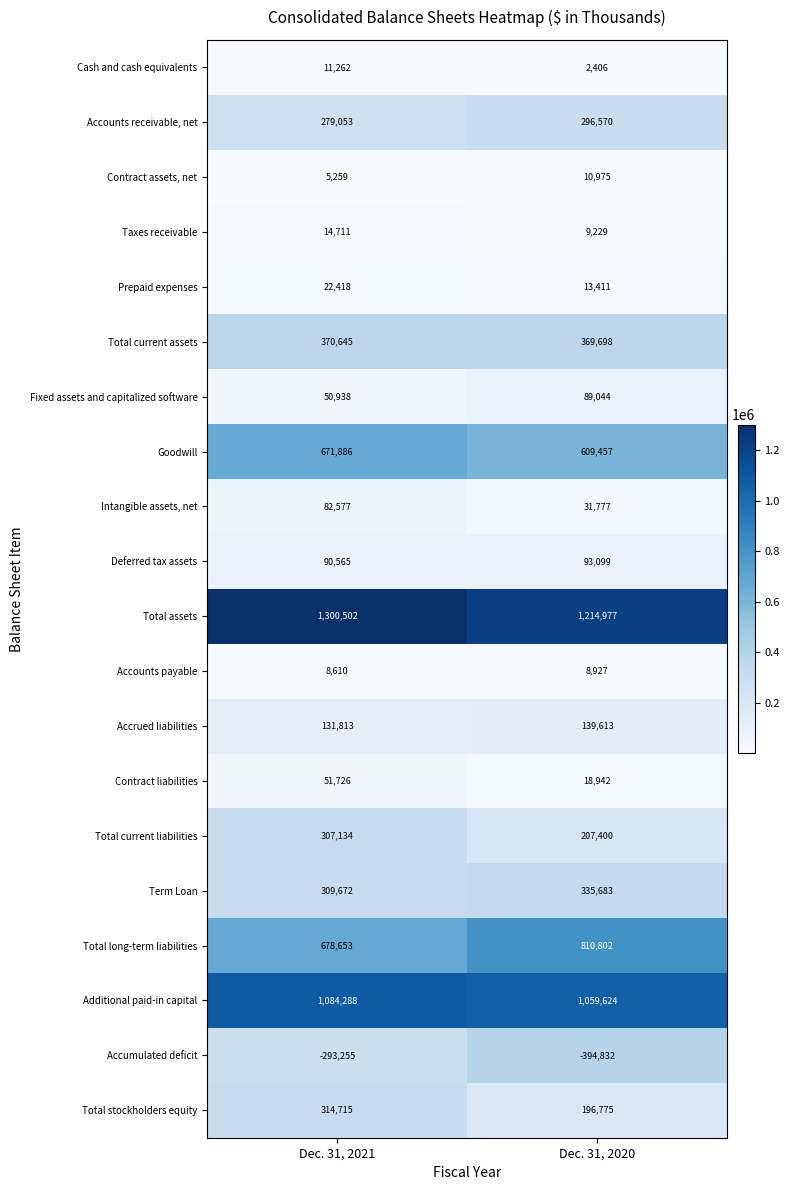

What is the greatest value displayed?

1300502